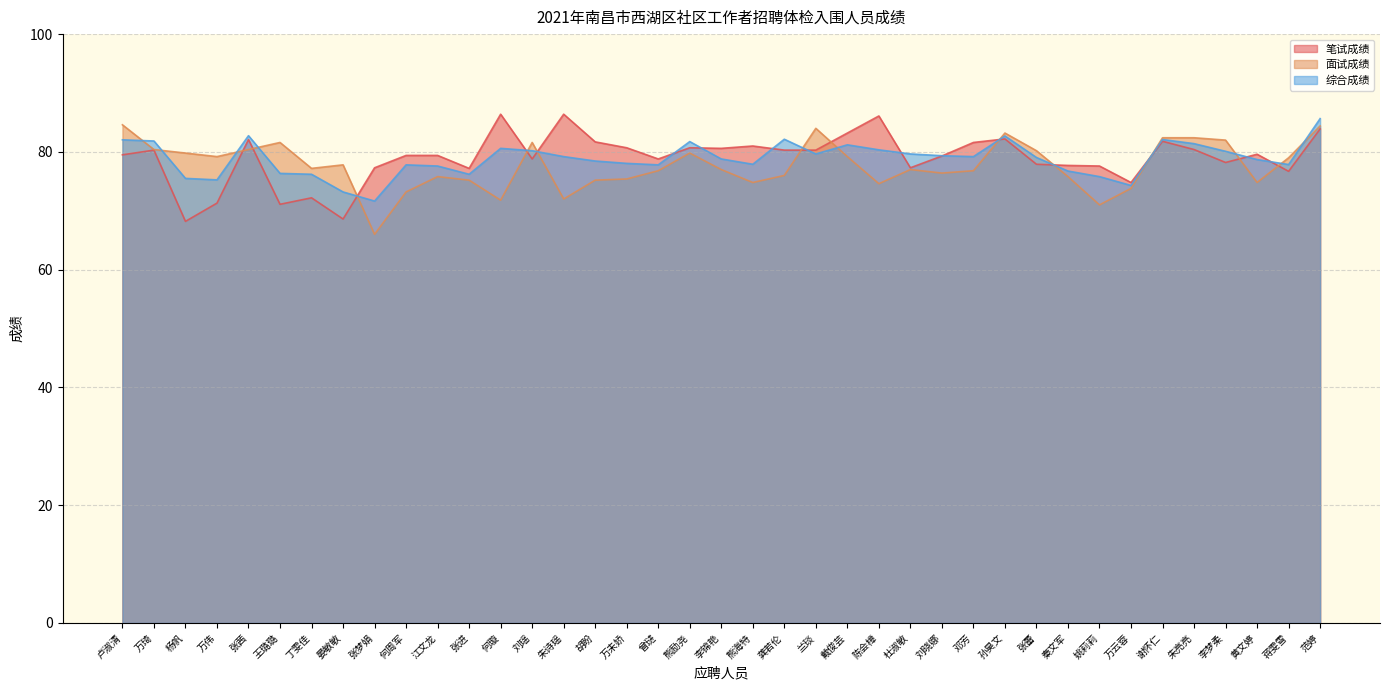

Which has a higher value, 朱诗瑶 or 龚若伦?

朱诗瑶